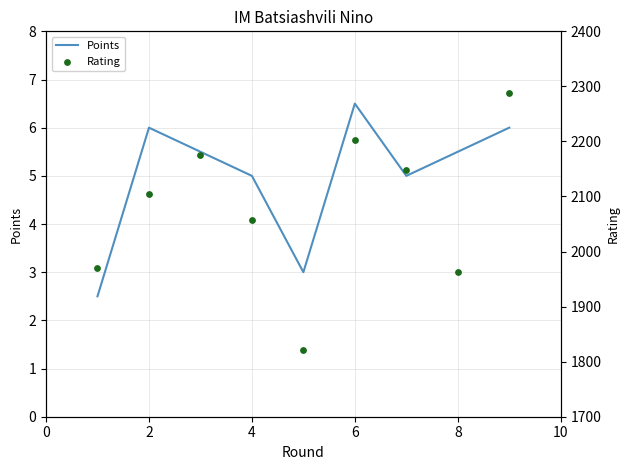

Which series reaches the minimum Y coordinate?

Points